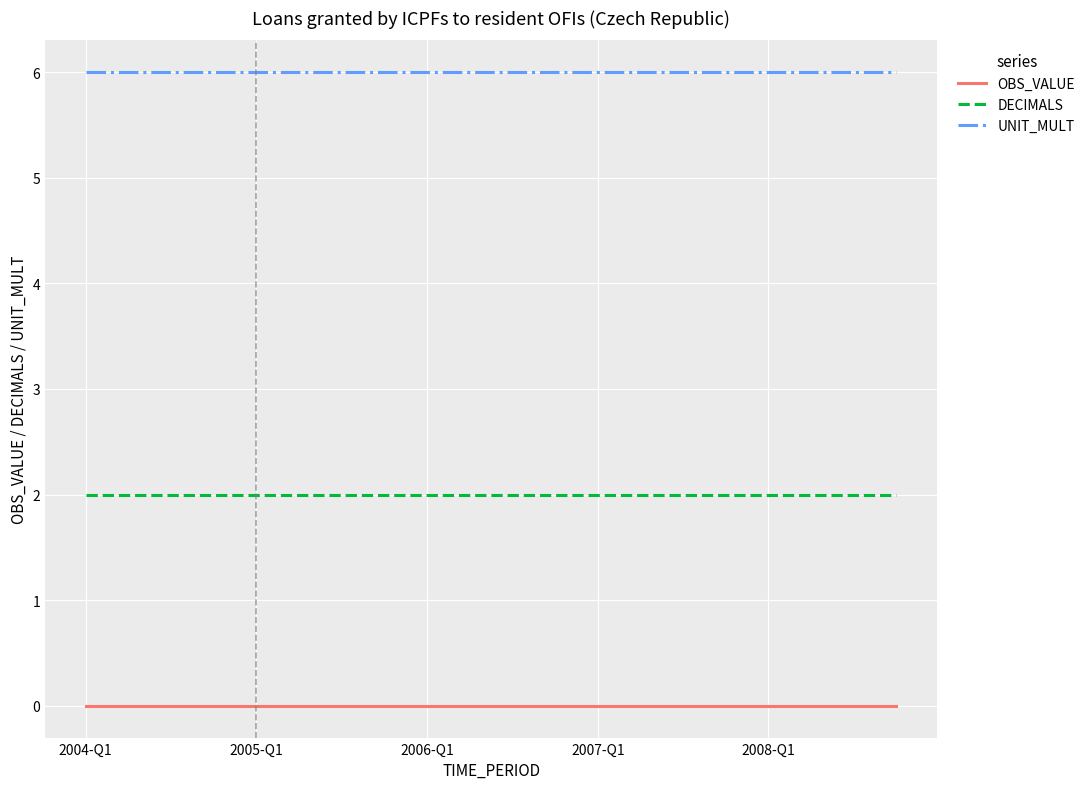

What is the highest value of the UNIT_MULT series?

6